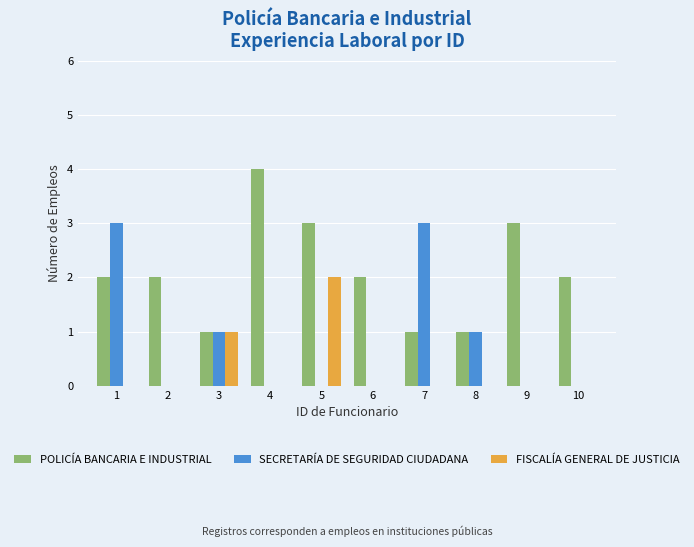

Which category has the highest value across all series?

4